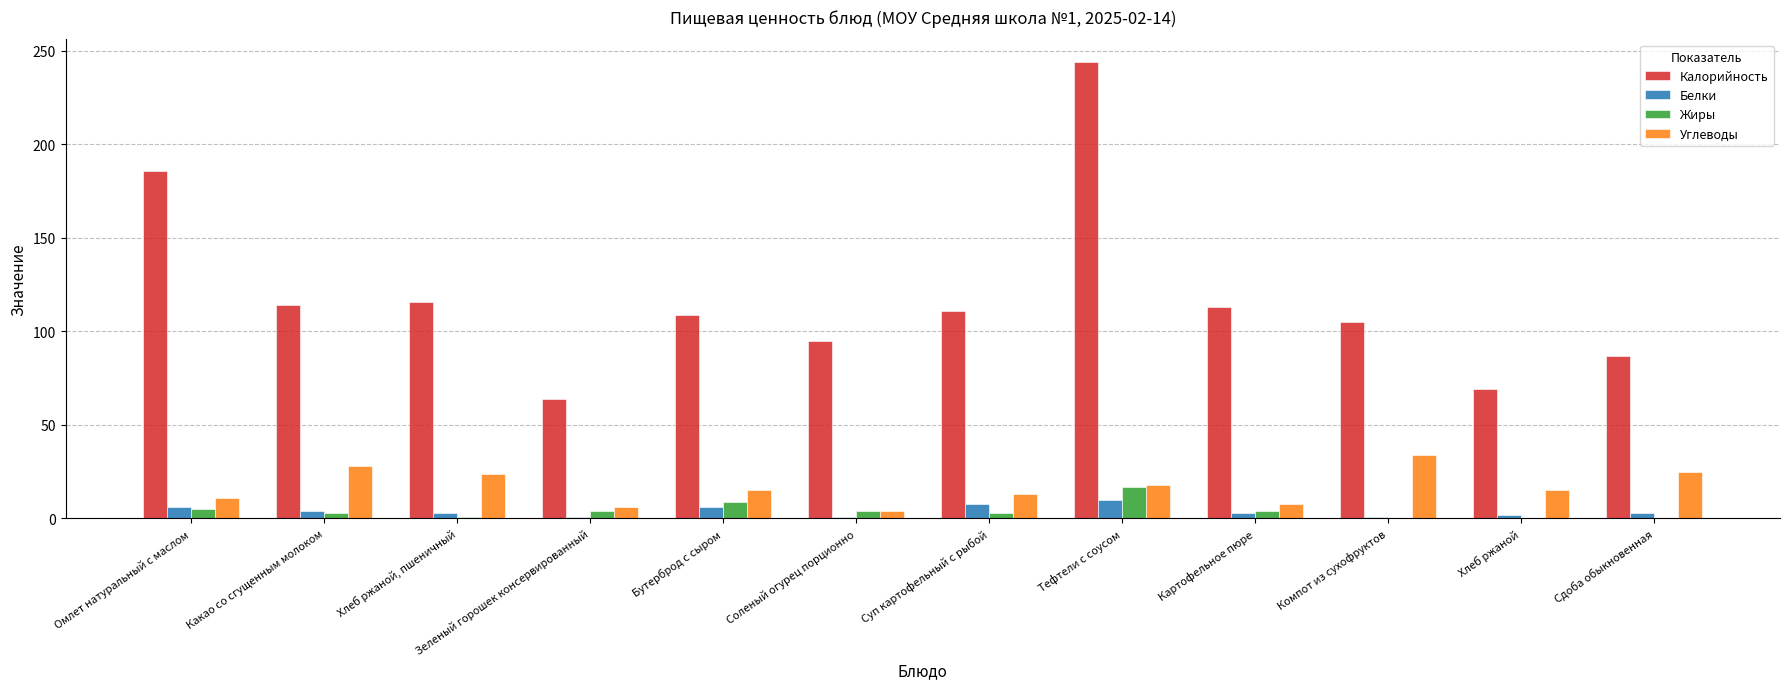

What is the sum of all Калорийность values?

1413